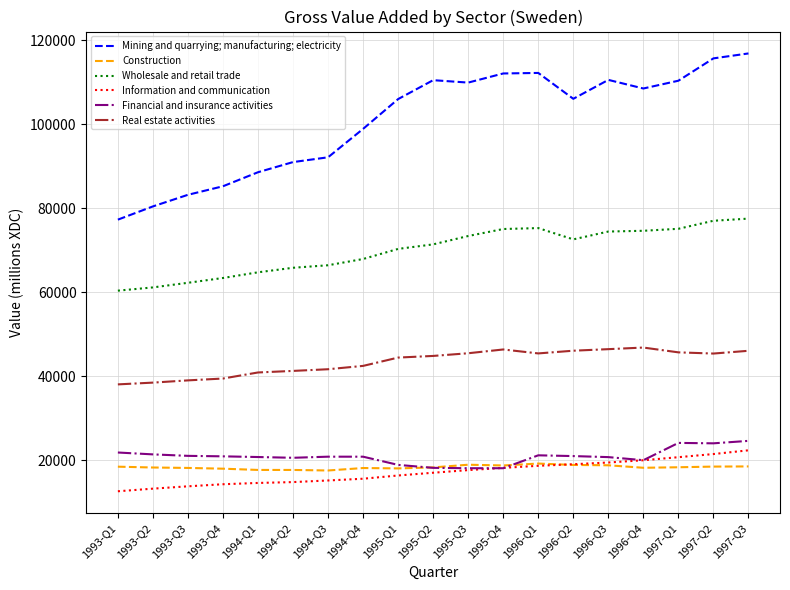

True or false: Construction and Mining and quarrying; manufacturing; electricity cross at least once.

False